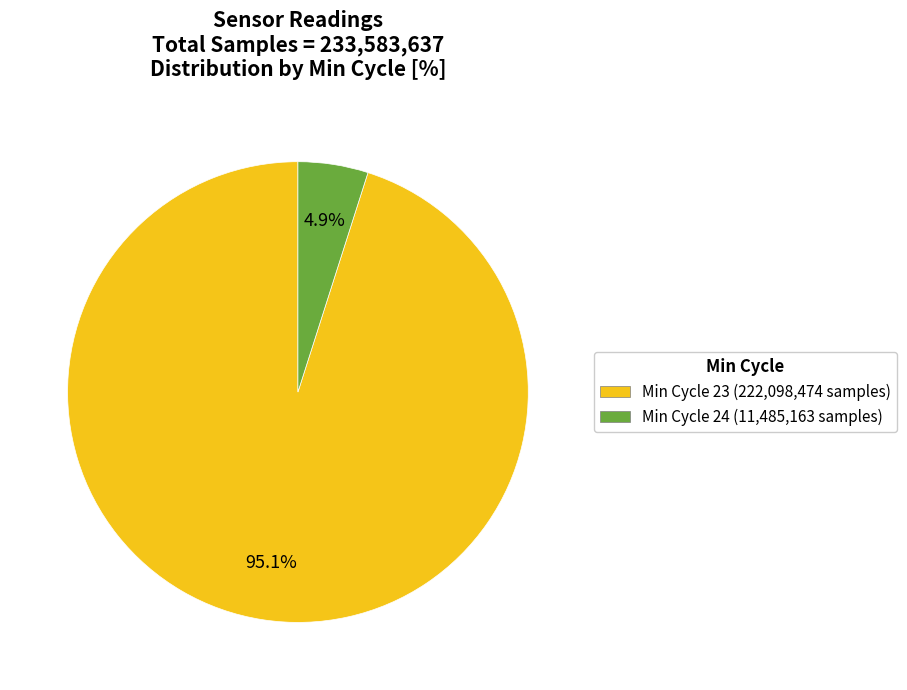

Does any single category account for the majority?

Yes